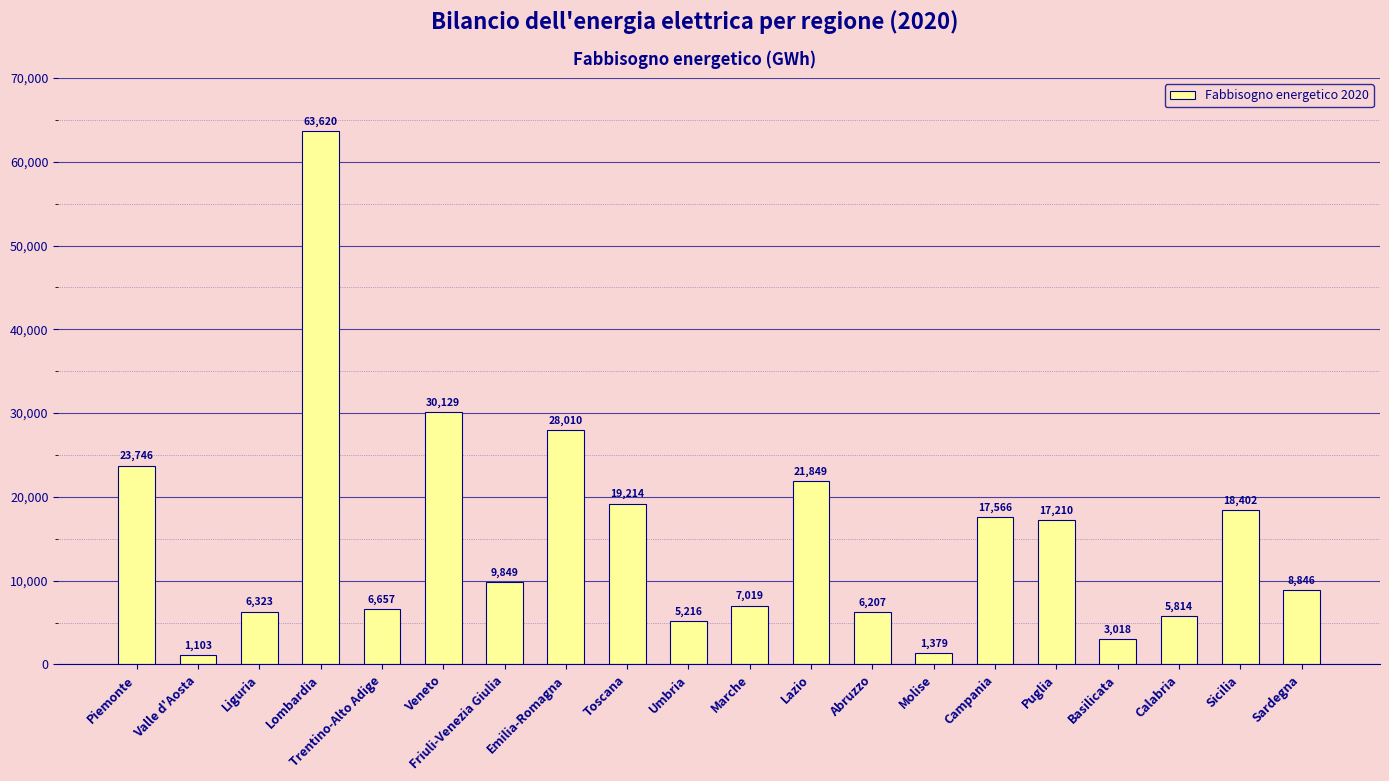

The chart shows a value of 9517.8 at Sicilia. True or false?

False